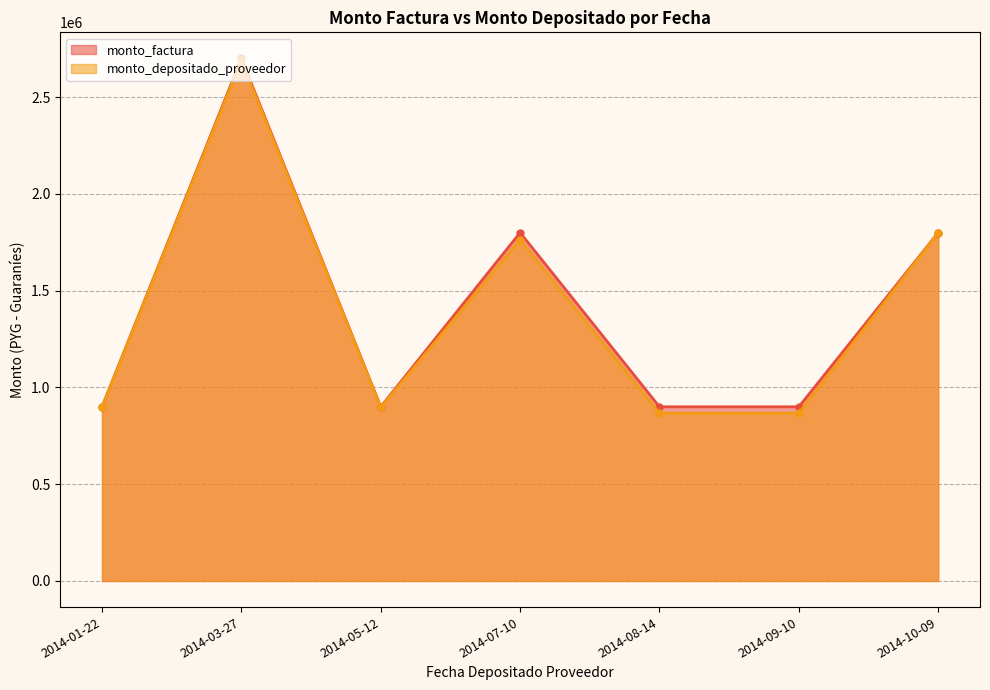

How many lines are shown in the chart?

2